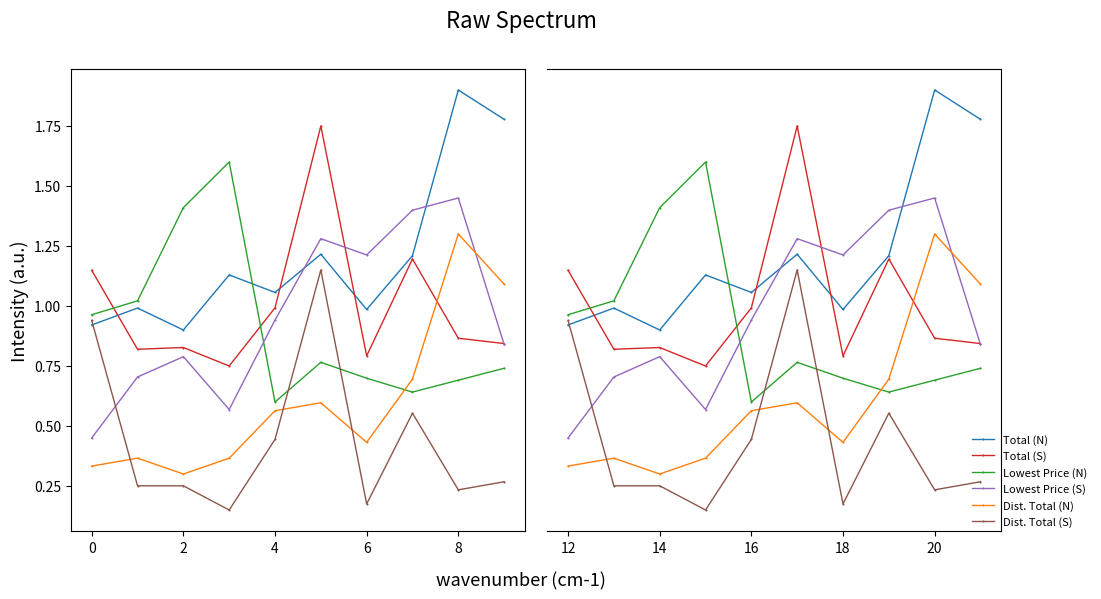

How many interior local peaks does the Lowest Price (S) series have?

3